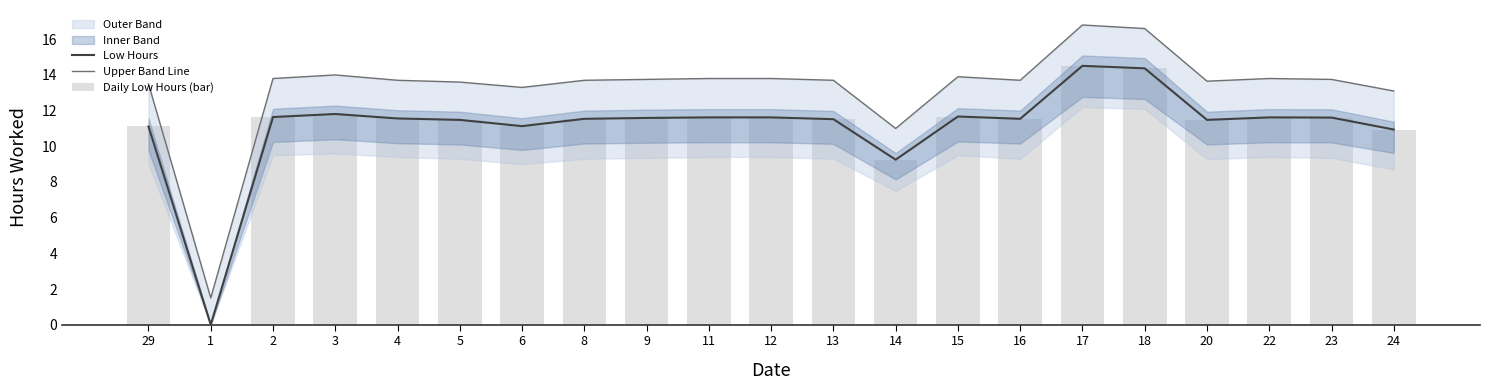

What is the spread (max minus min) of values at 14?

1.8